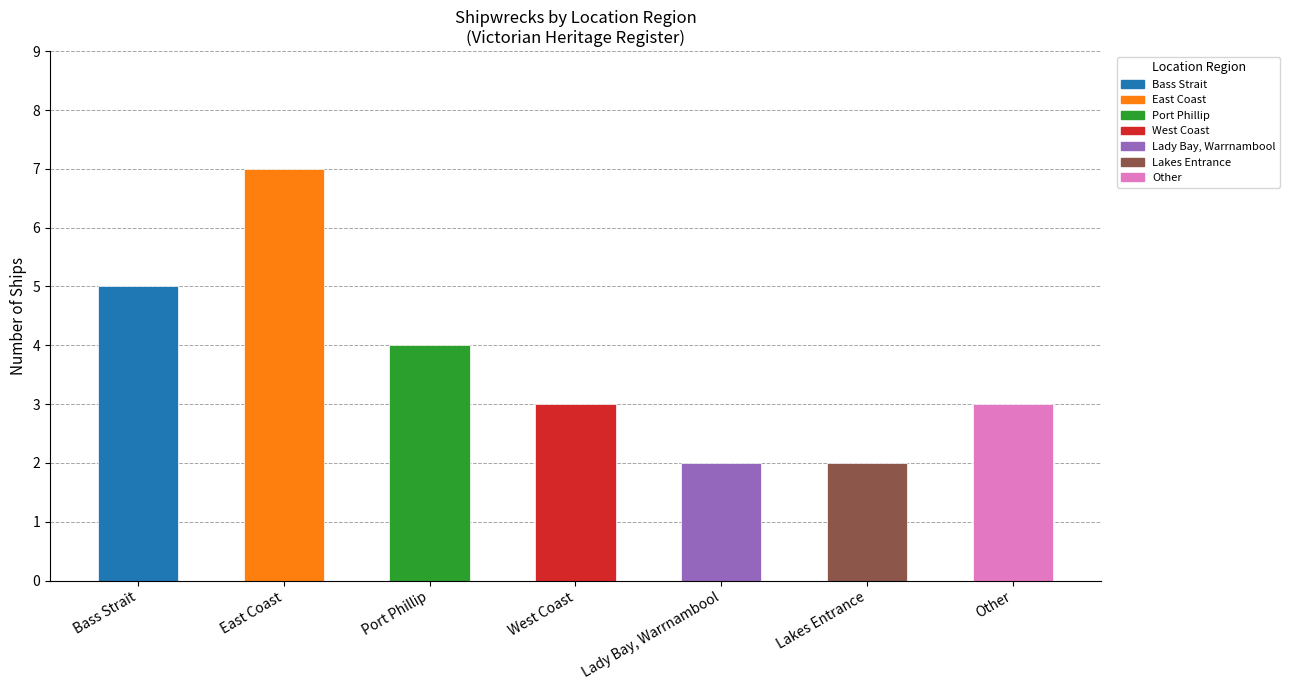

What is the value of the 6th bar from the left?

2